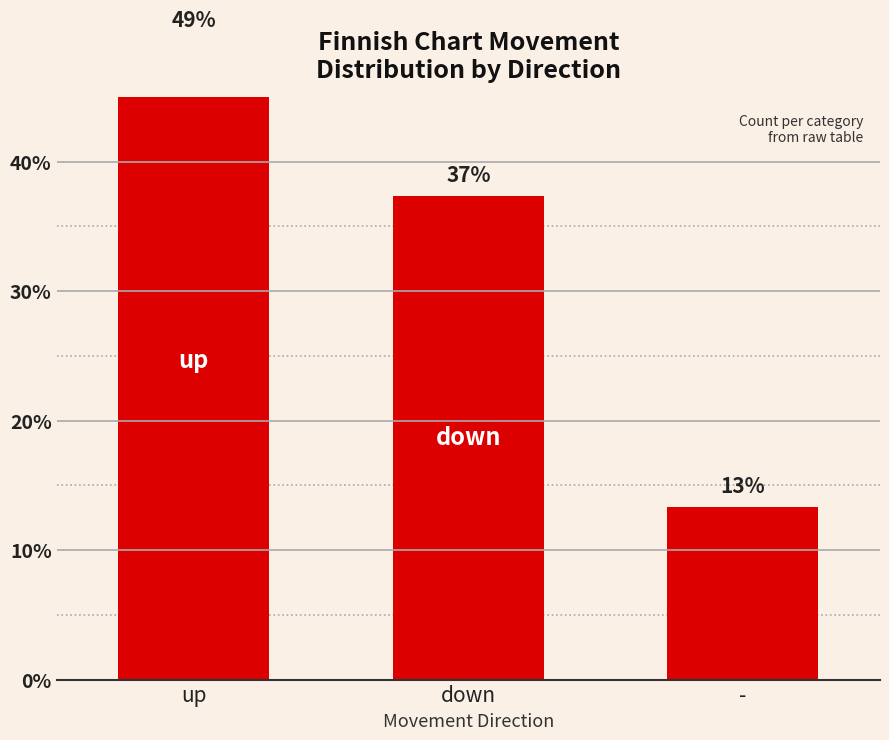

List the labels in order of value, largest first.

up, down, -